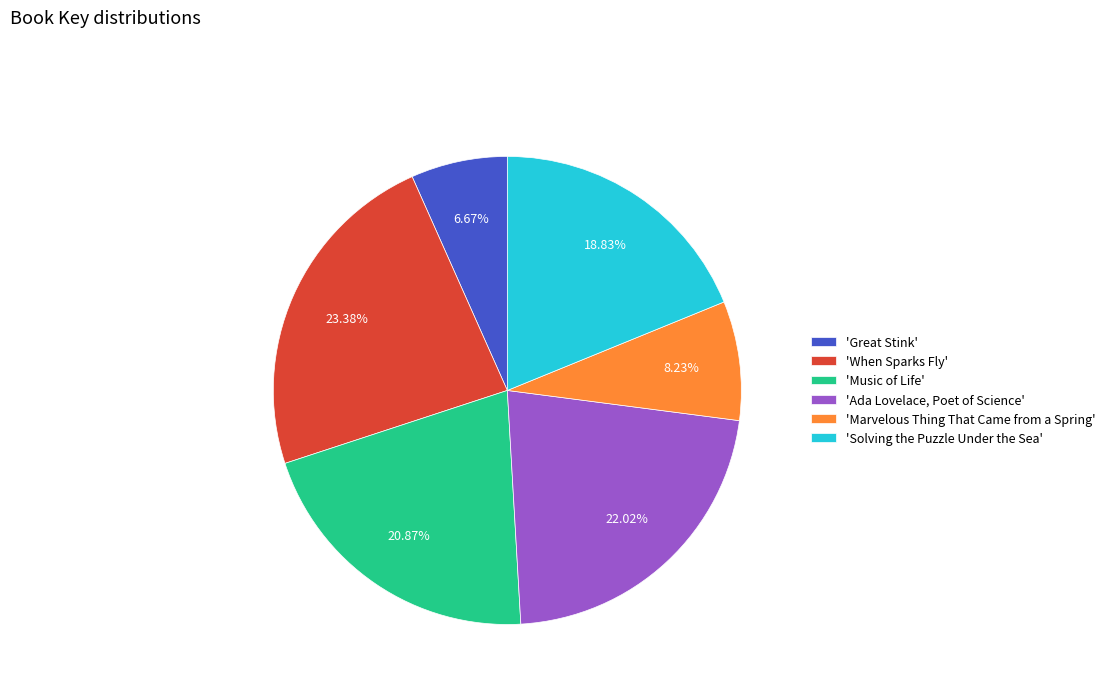

Does 'Marvelous Thing That Came from a Spring' represent more than half of the total?

No